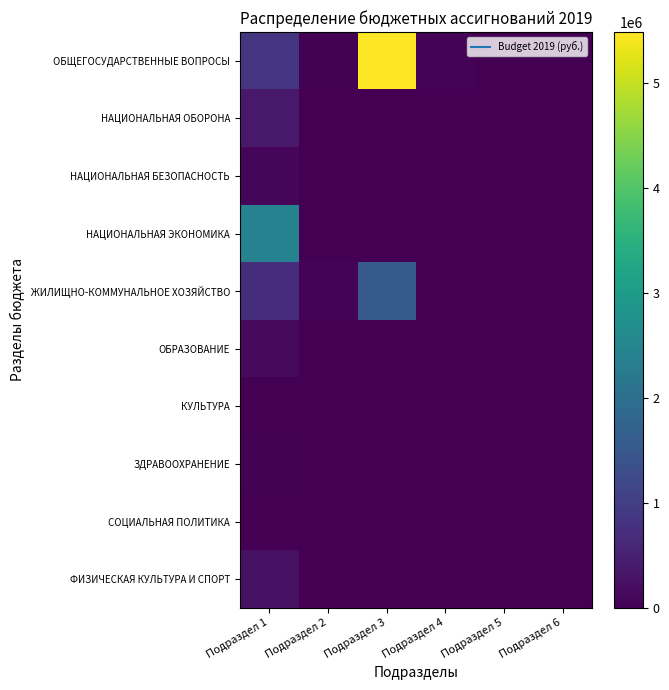

What is the spread (max minus min) of values at Подраздел 6?

12100.0